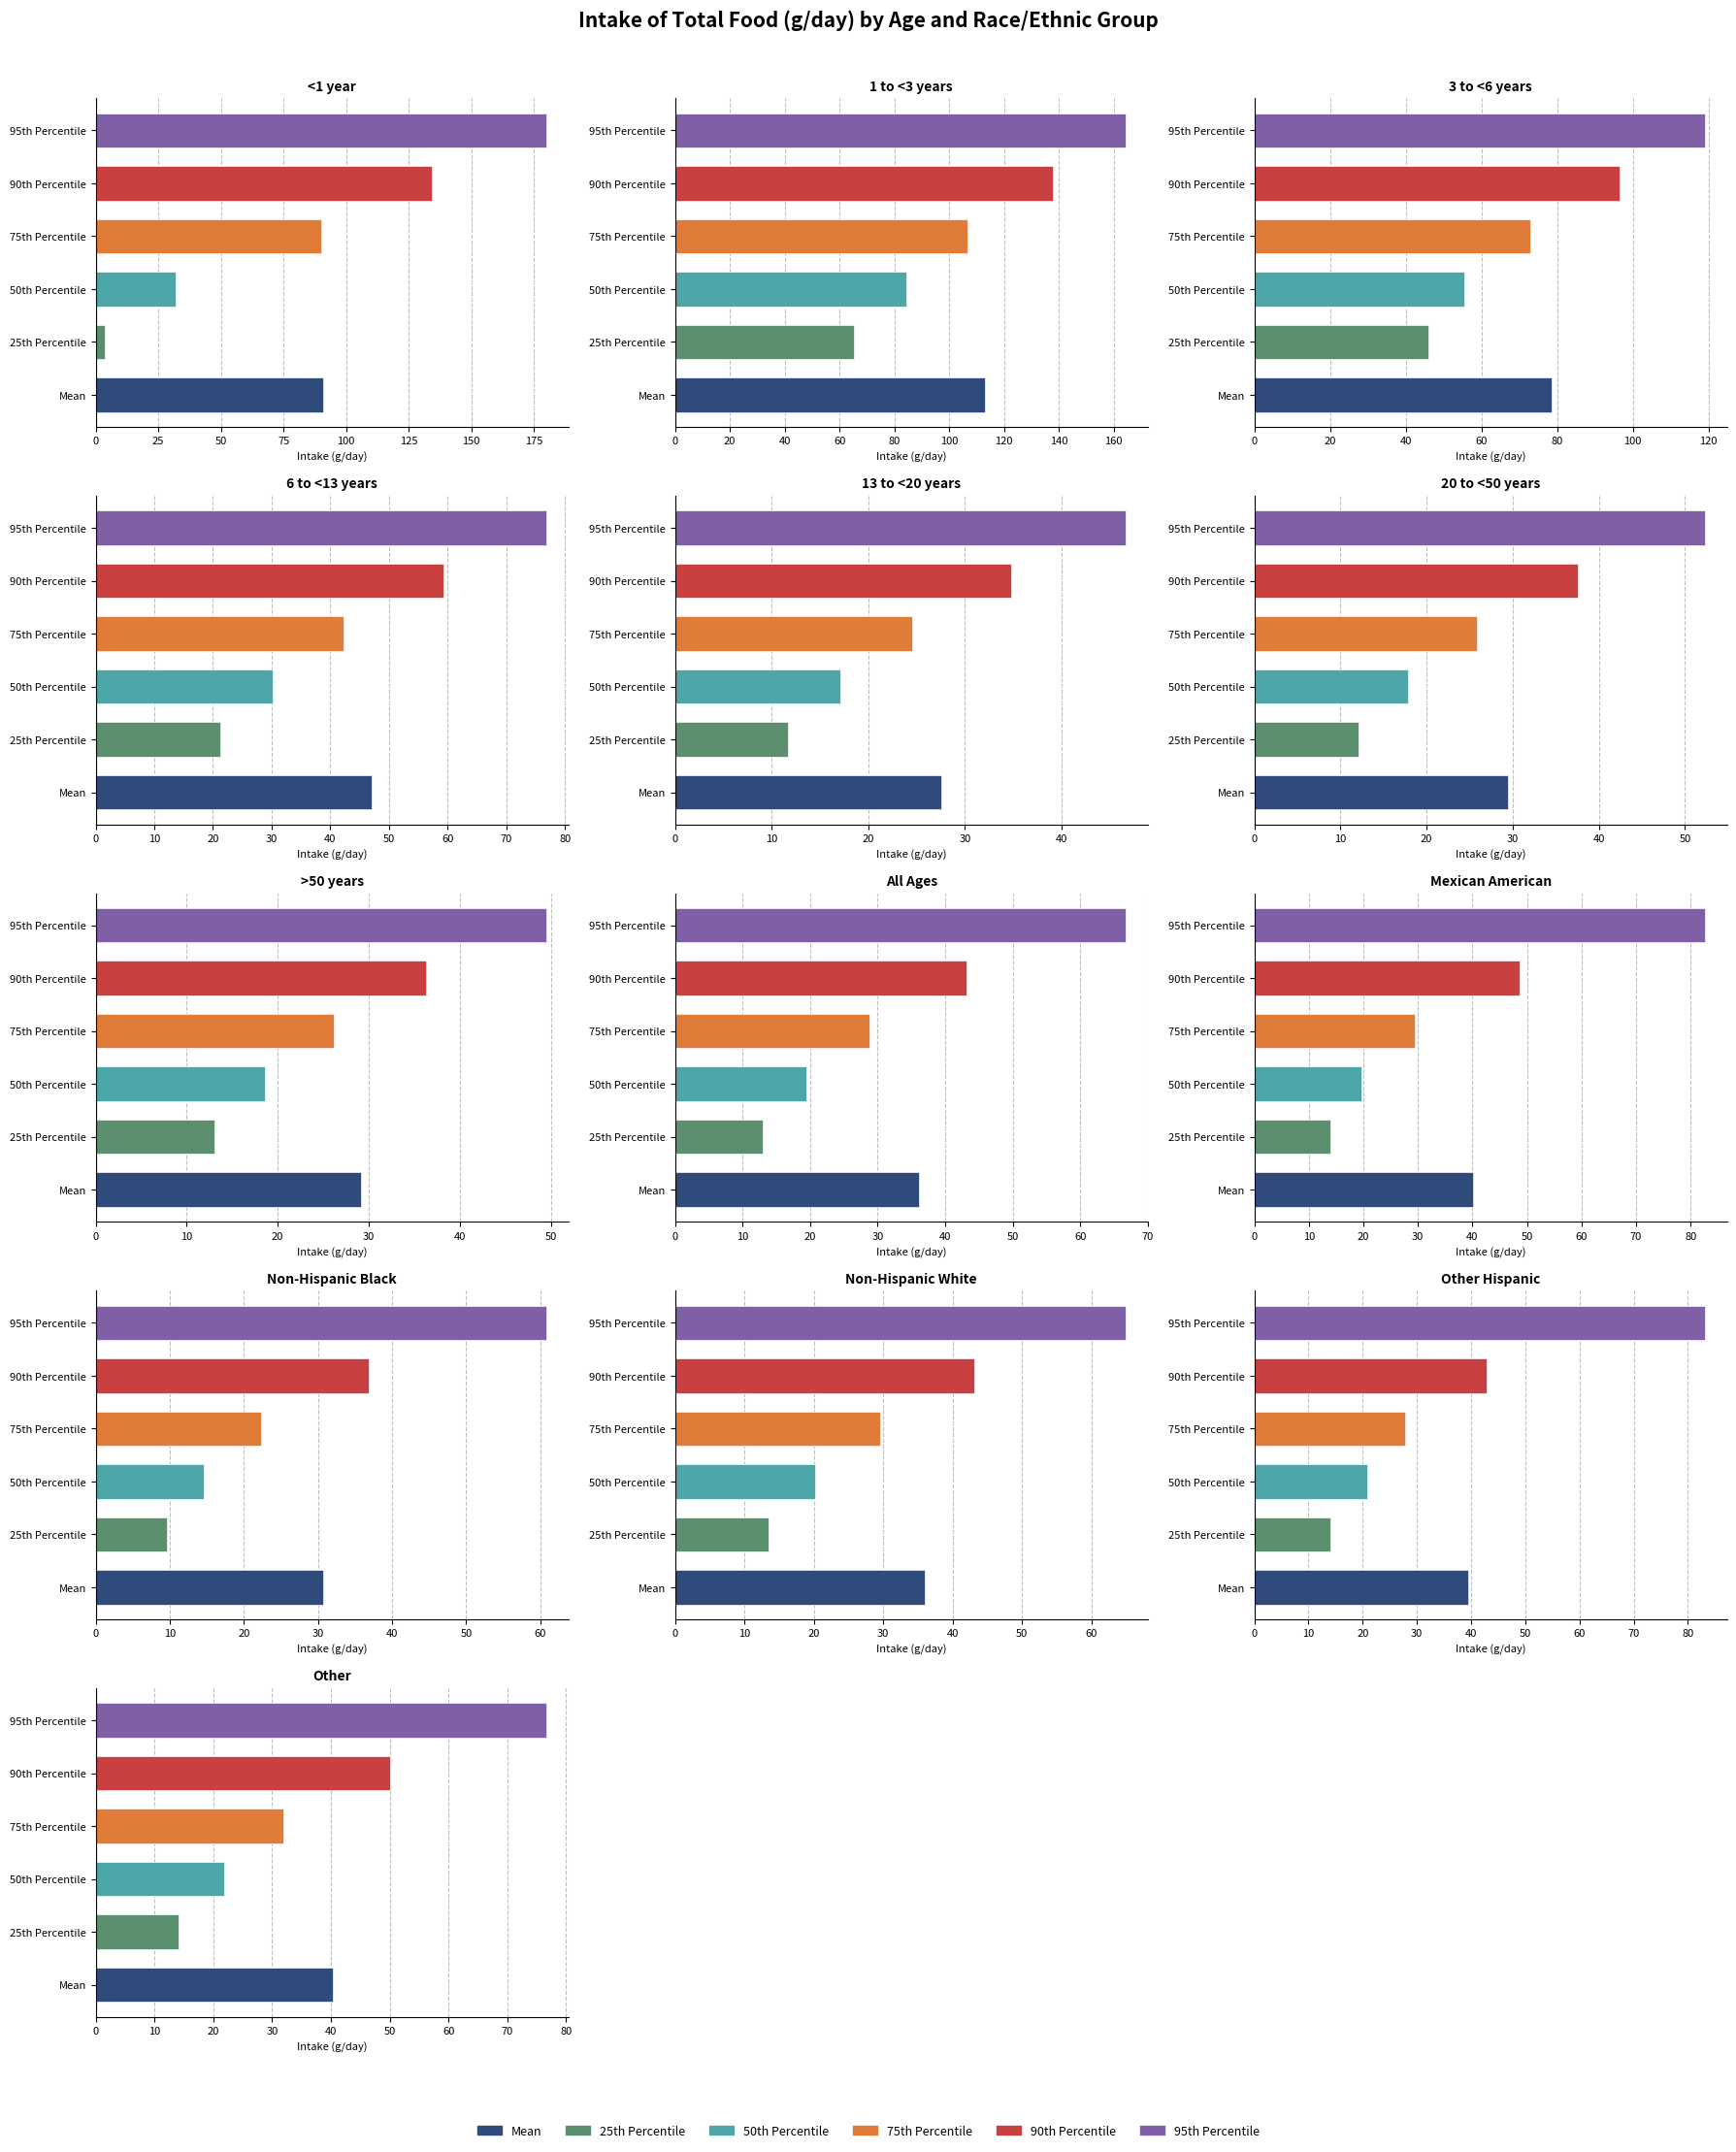

What is the difference between the maximum and minimum values in the 50th Percentile series?

69.9